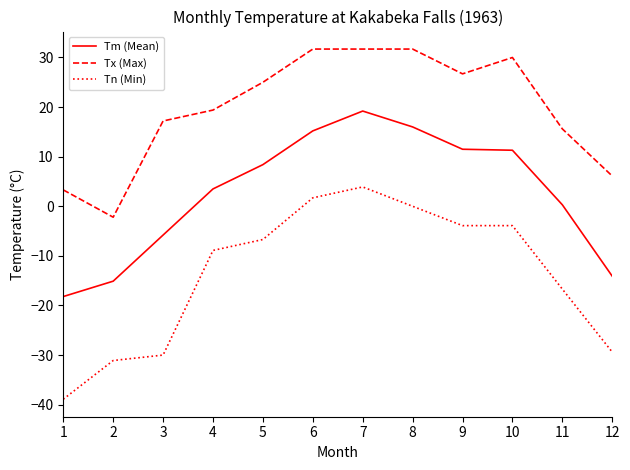

The value of Tx (Max) at 4 is 25.6. True or false?

False